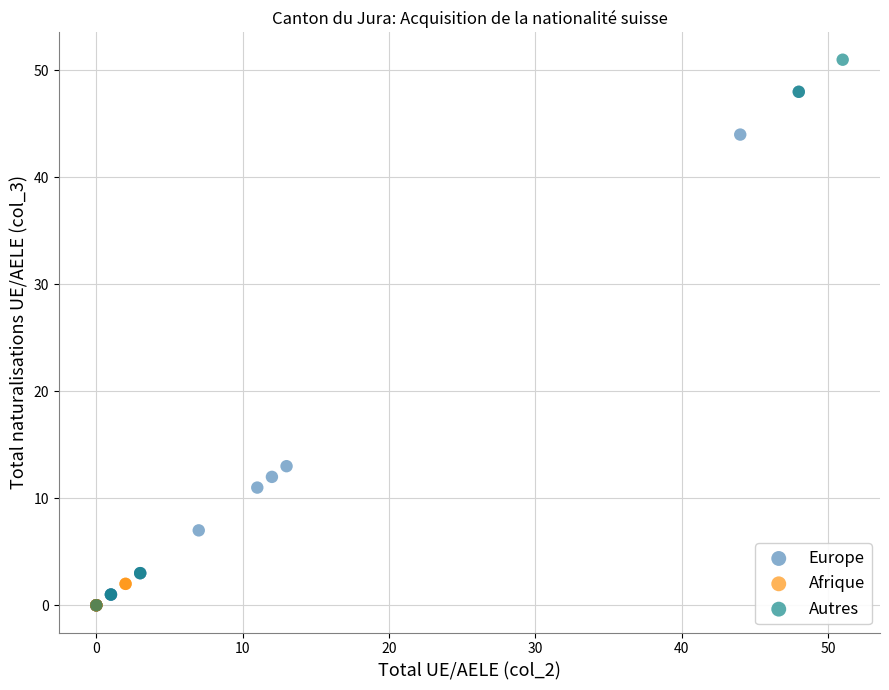

Which series contains the highest Y value?

Autres